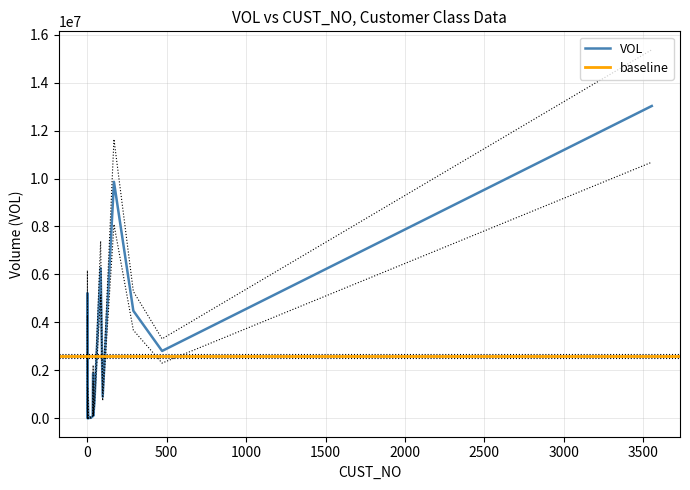

What is the average value?

2343009.9